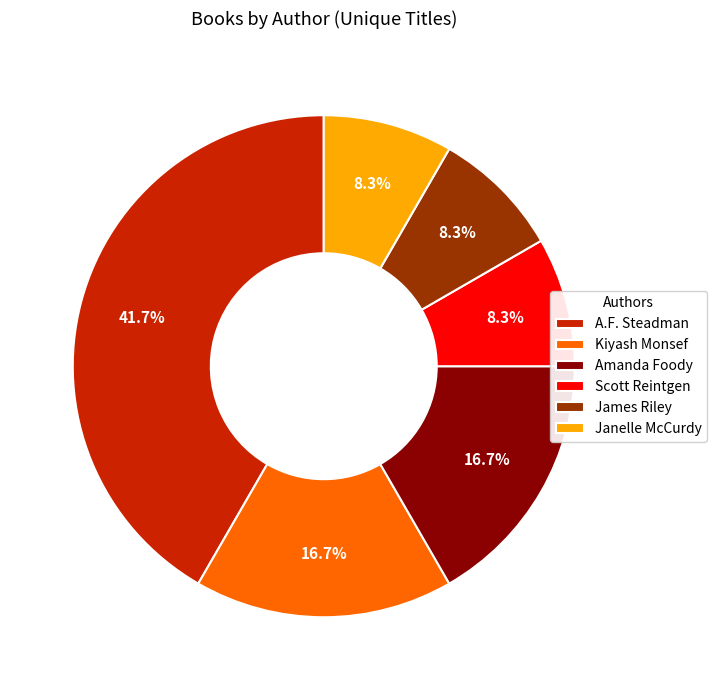

Combined, do Scott Reintgen and Kiyash Monsef account for over 50%?

No